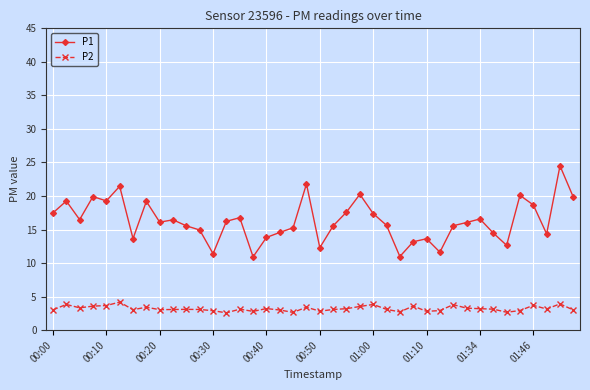

What is the smallest value displayed?

2.6